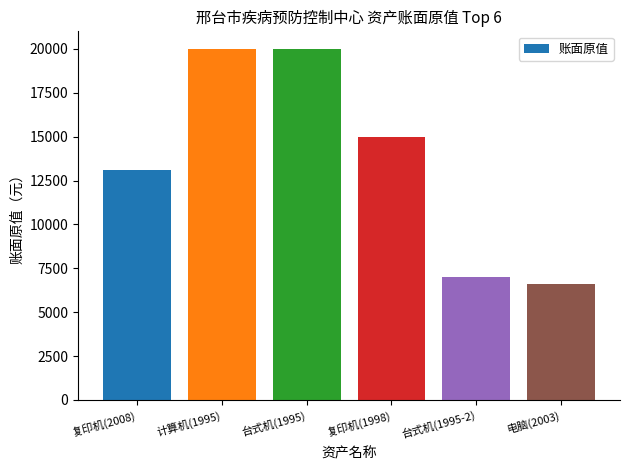

Approximately how many times larger is the value at 台式机(1995-2) compared to 复印机(2008)?

0.5